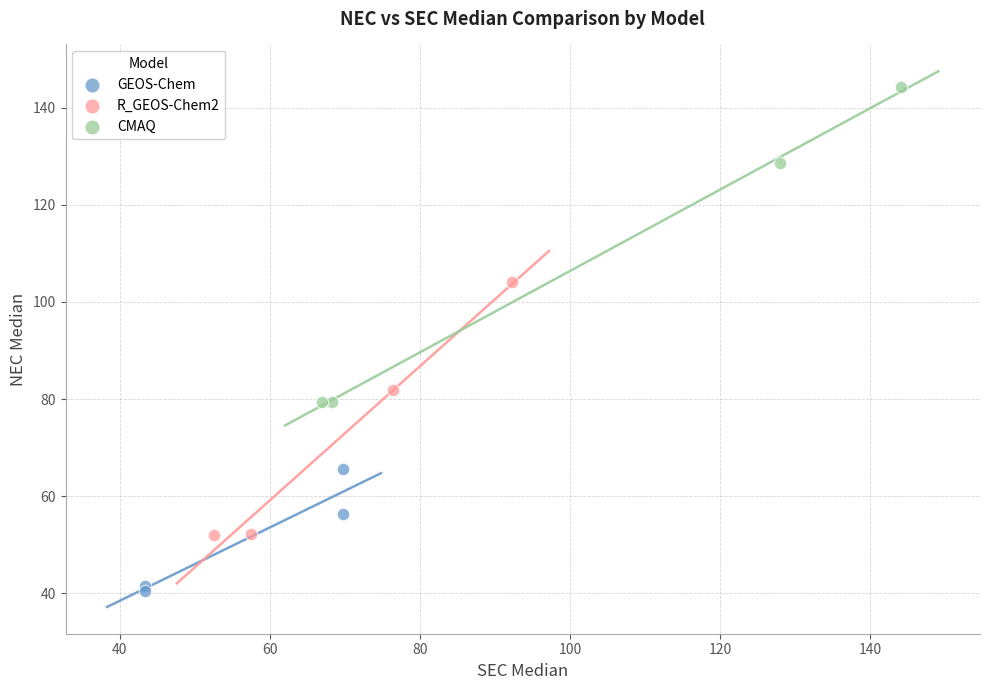

Which series contains the highest Y value?

CMAQ